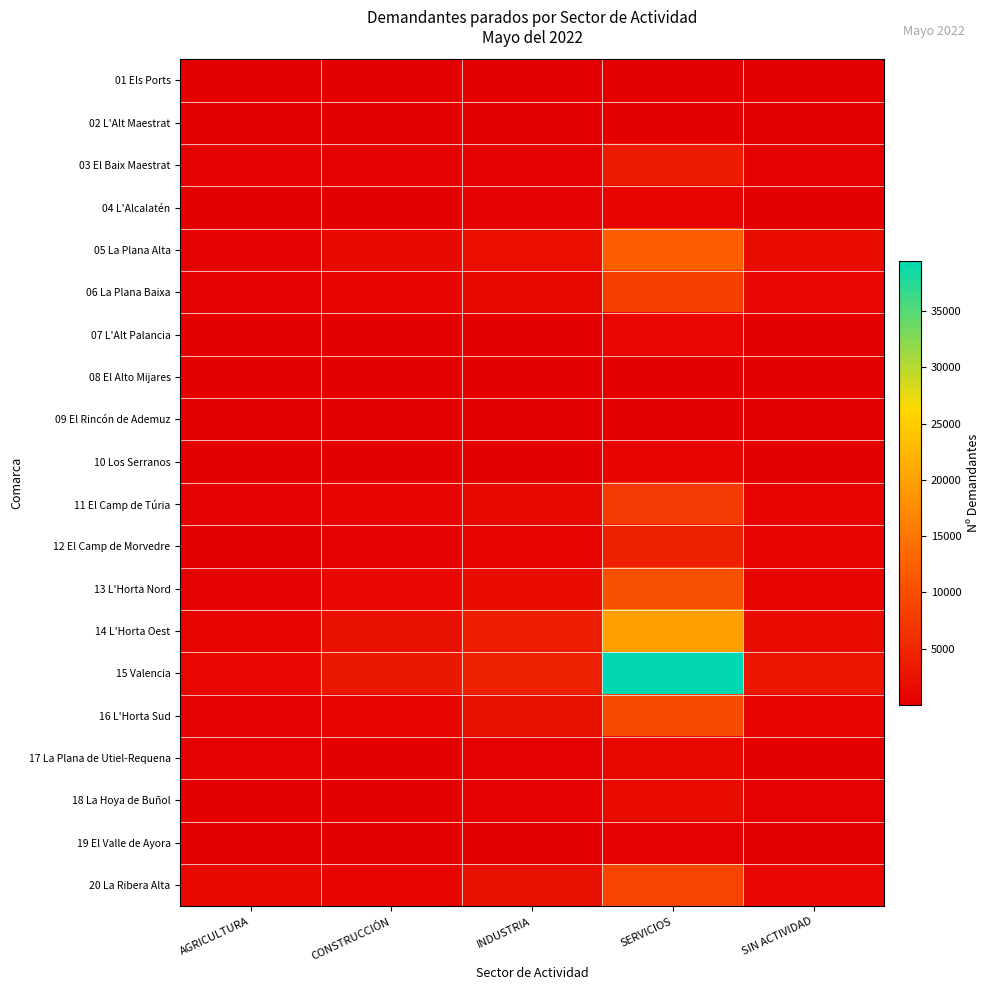

Reading left to right, list all the values displayed in this chart.

01 Els Ports: AGRICULTURA=24	CONSTRUCCIÓN=4	INDUSTRIA=13	SERVICIOS=83	SIN ACTIVIDAD=7
02 L'Alt Maestrat: AGRICULTURA=18	CONSTRUCCIÓN=11	INDUSTRIA=110	SERVICIOS=131	SIN ACTIVIDAD=16
03 El Baix Maestrat: AGRICULTURA=361	CONSTRUCCIÓN=315	INDUSTRIA=363	SERVICIOS=3591	SIN ACTIVIDAD=258
04 L'Alcalatén: AGRICULTURA=88	CONSTRUCCIÓN=51	INDUSTRIA=215	SERVICIOS=522	SIN ACTIVIDAD=31
05 La Plana Alta: AGRICULTURA=451	CONSTRUCCIÓN=1432	INDUSTRIA=1865	SERVICIOS=12253	SIN ACTIVIDAD=1678
06 La Plana Baixa: AGRICULTURA=427	CONSTRUCCIÓN=709	INDUSTRIA=1436	SERVICIOS=7875	SIN ACTIVIDAD=895
07 L'Alt Palancia: AGRICULTURA=140	CONSTRUCCIÓN=77	INDUSTRIA=142	SERVICIOS=988	SIN ACTIVIDAD=96
08 El Alto Mijares: AGRICULTURA=82	CONSTRUCCIÓN=6	INDUSTRIA=19	SERVICIOS=143	SIN ACTIVIDAD=2
09 El Rincón de Ademuz: AGRICULTURA=11	CONSTRUCCIÓN=9	INDUSTRIA=13	SERVICIOS=104	SIN ACTIVIDAD=5
10 Los Serranos: AGRICULTURA=77	CONSTRUCCIÓN=64	INDUSTRIA=77	SERVICIOS=750	SIN ACTIVIDAD=50
11 El Camp de Túria: AGRICULTURA=280	CONSTRUCCIÓN=828	INDUSTRIA=1231	SERVICIOS=7487	SIN ACTIVIDAD=497
12 El Camp de Morvedre: AGRICULTURA=135	CONSTRUCCIÓN=419	INDUSTRIA=679	SERVICIOS=4344	SIN ACTIVIDAD=491
13 L'Horta Nord: AGRICULTURA=263	CONSTRUCCIÓN=1033	INDUSTRIA=1662	SERVICIOS=10315	SIN ACTIVIDAD=723
14 L'Horta Oest: AGRICULTURA=528	CONSTRUCCIÓN=2146	INDUSTRIA=3917	SERVICIOS=19850	SIN ACTIVIDAD=1702
15 Valencia: AGRICULTURA=898	CONSTRUCCIÓN=3225	INDUSTRIA=4365	SERVICIOS=39476	SIN ACTIVIDAD=3143
16 L'Horta Sud: AGRICULTURA=334	CONSTRUCCIÓN=844	INDUSTRIA=2032	SERVICIOS=9513	SIN ACTIVIDAD=824
17 La Plana de Utiel-Requena: AGRICULTURA=351	CONSTRUCCIÓN=100	INDUSTRIA=308	SERVICIOS=1235	SIN ACTIVIDAD=85
18 La Hoya de Buñol: AGRICULTURA=123	CONSTRUCCIÓN=153	INDUSTRIA=389	SERVICIOS=1675	SIN ACTIVIDAD=163
19 El Valle de Ayora: AGRICULTURA=15	CONSTRUCCIÓN=30	INDUSTRIA=69	SERVICIOS=423	SIN ACTIVIDAD=27
20 La Ribera Alta: AGRICULTURA=1202	CONSTRUCCIÓN=759	INDUSTRIA=2077	SERVICIOS=9007	SIN ACTIVIDAD=985